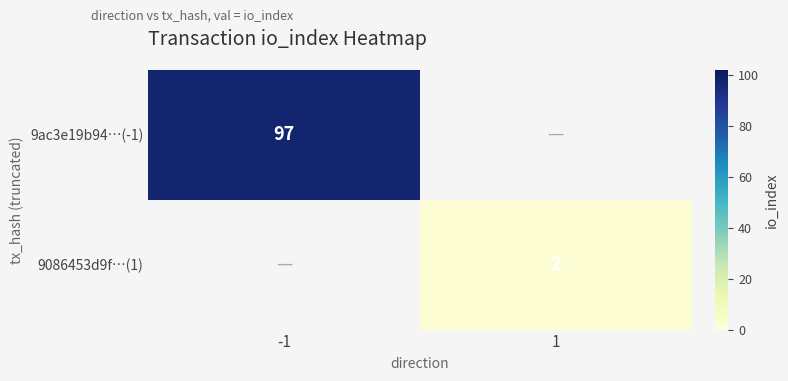

True or false: 9086453d9f…(1) has a value of 1 at 1.

False